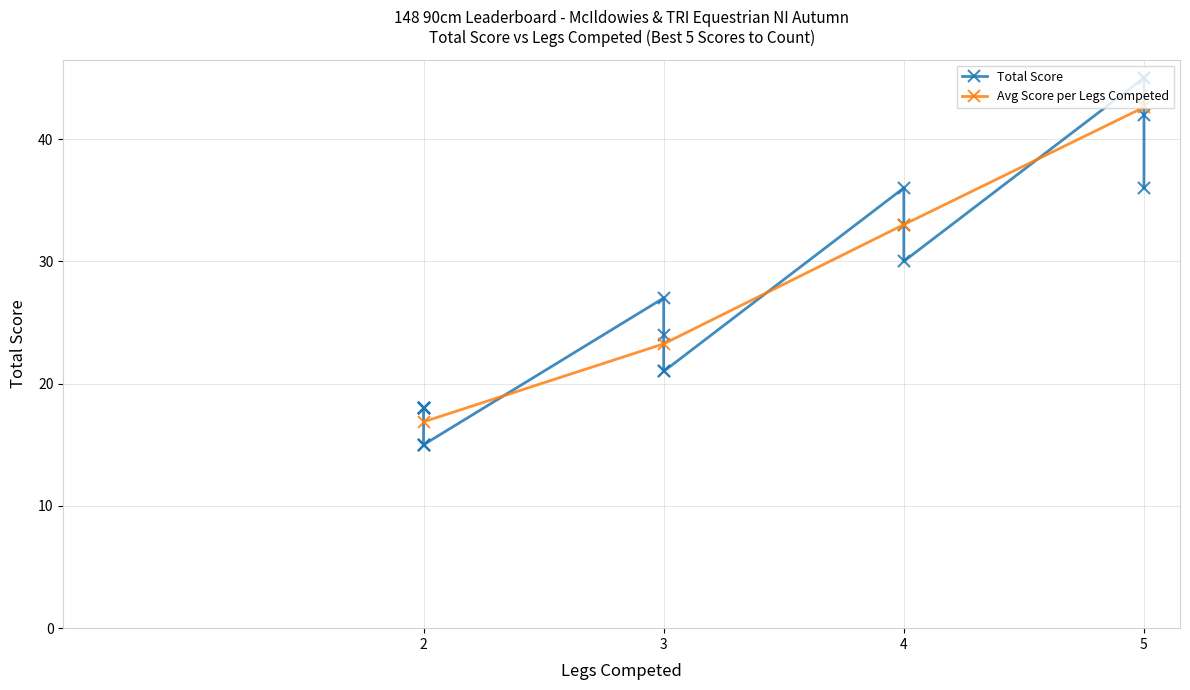

How many data points are less than 24?

10